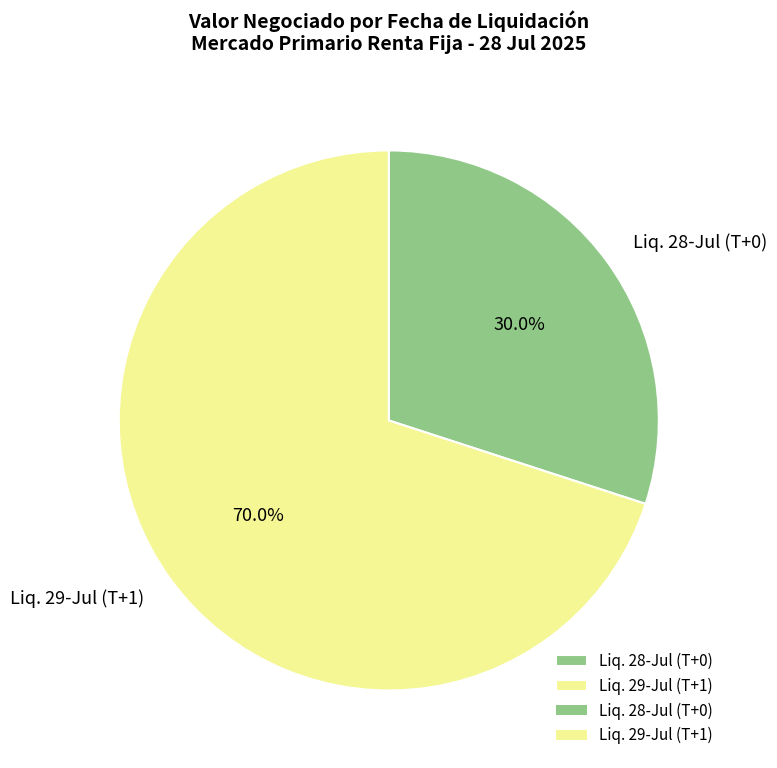

To the nearest percent, what is the difference between the largest and smallest slice percentages?

40%